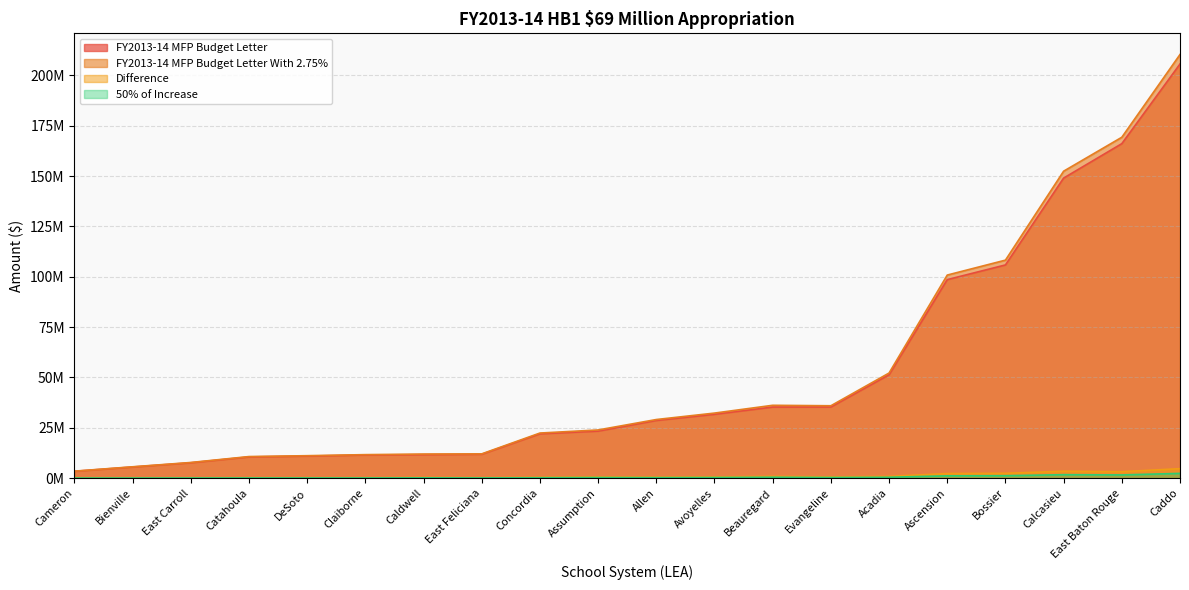

What is the difference between the Difference values at Concordia and East Feliciana?

173440.0